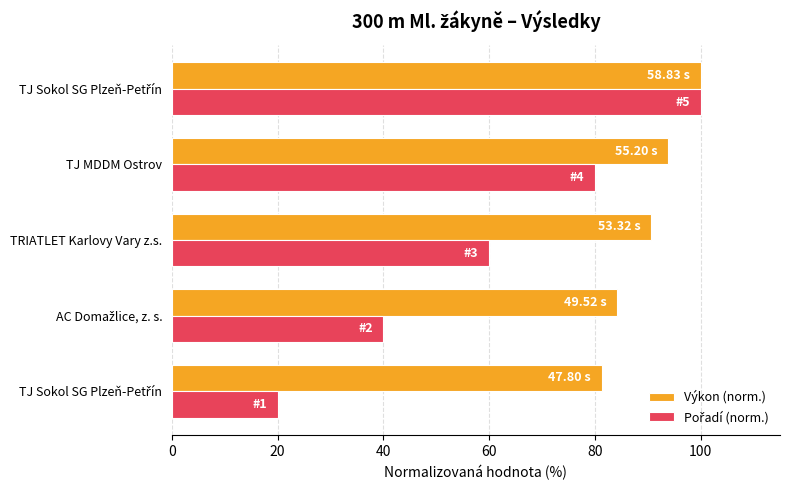

How many data points in Výkon (norm.) are less than 90?

2